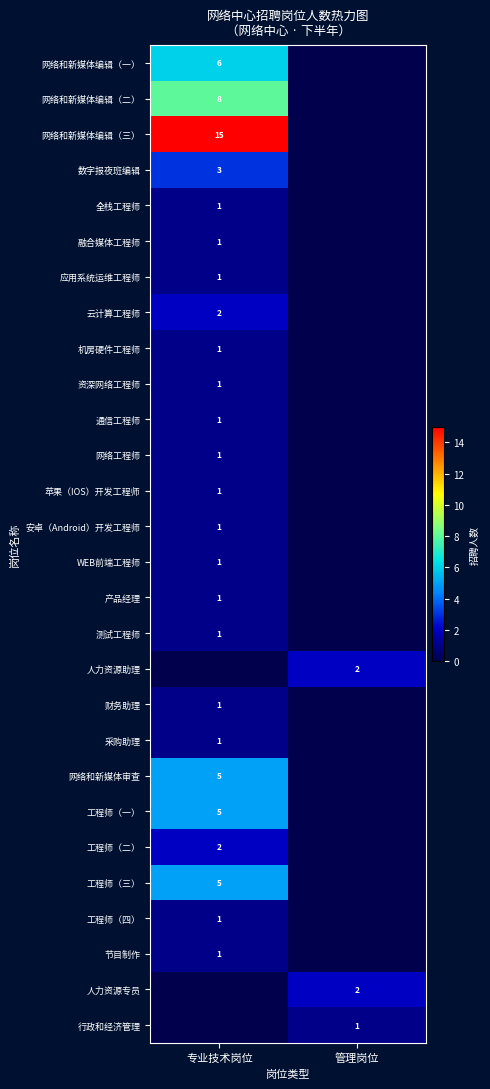

True or false: 机房硬件工程师 has a value of 2 at 专业技术岗位.

False